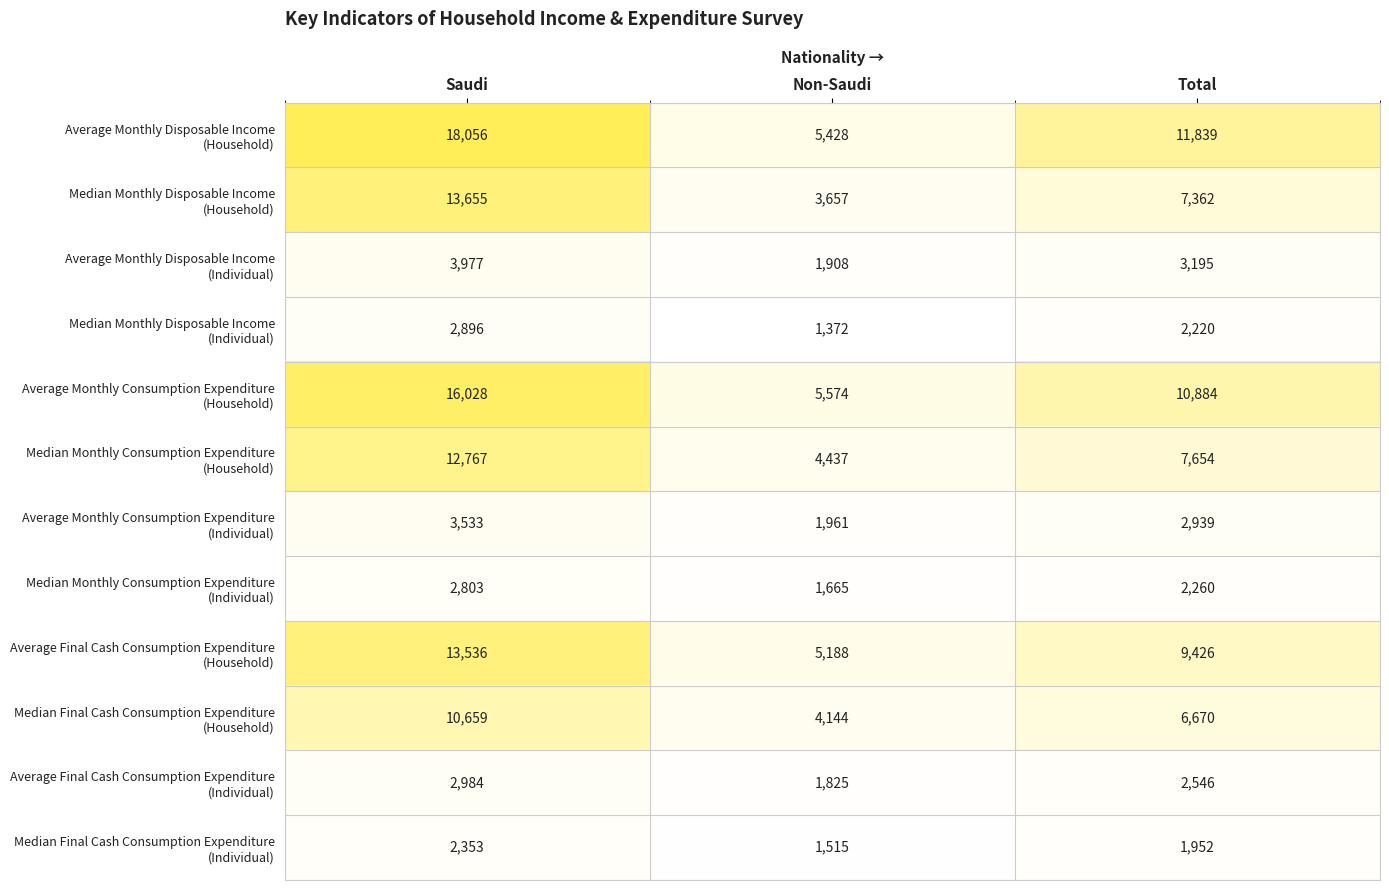

At which category is the sum across all series the highest?

Saudi